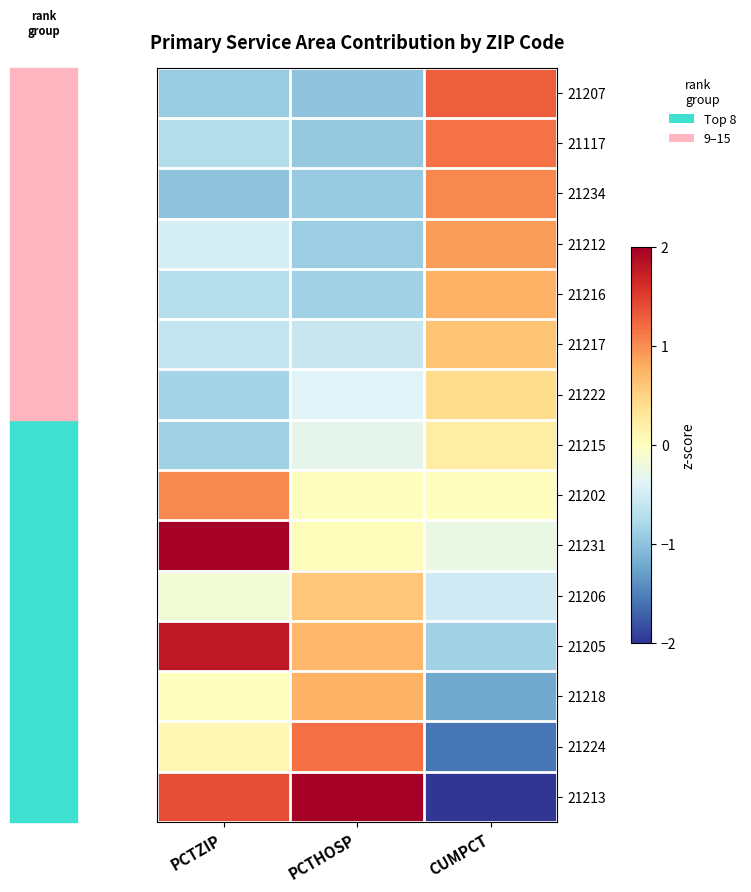

Rank the series by their maximum value, from highest to lowest.

21213, 21231, 21205, 21207, 21224, 21117, 21234, 21202, 21212, 21218, 21216, 21217, 21206, 21222, 21215